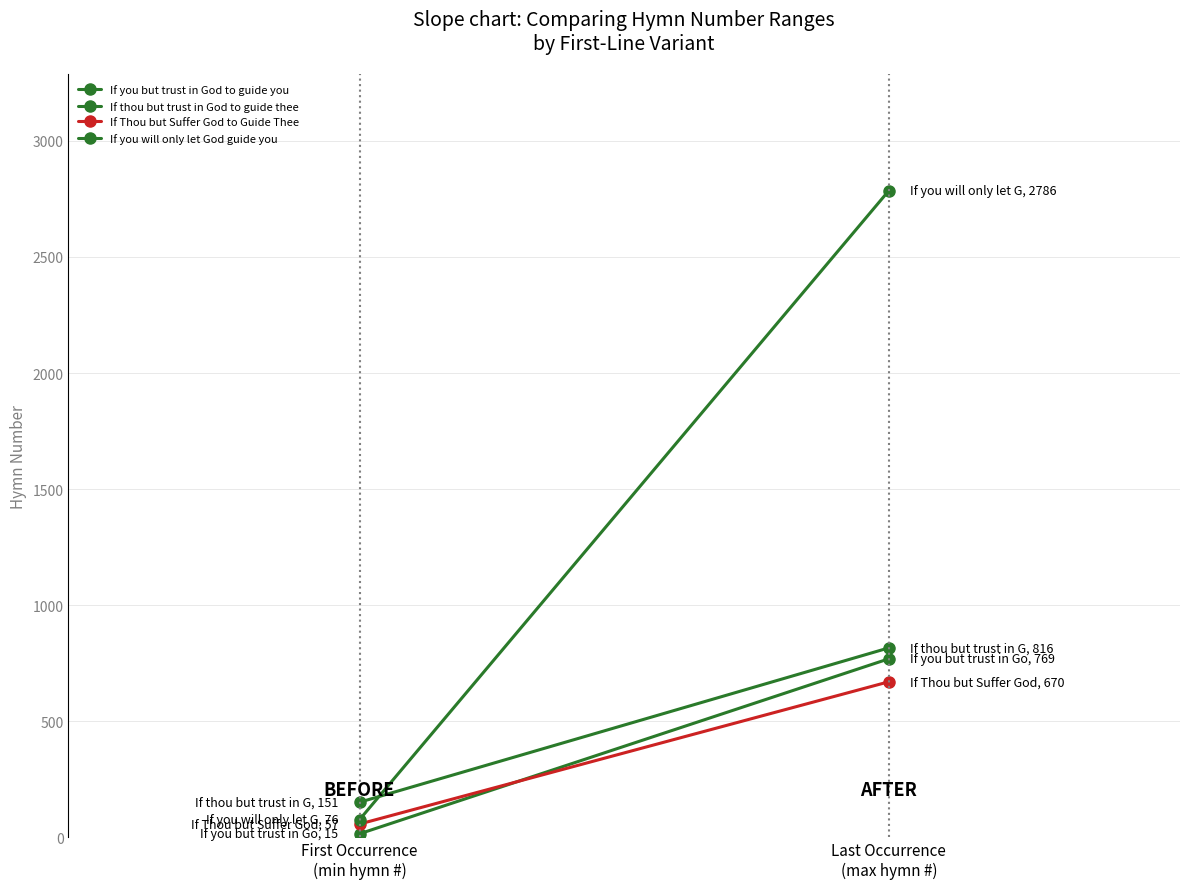

Reading left to right, list all the values displayed in this chart.

If you but trust in God to guide you: First Occurrence
(min hymn #)=15	Last Occurrence
(max hymn #)=769
If thou but trust in God to guide thee: First Occurrence
(min hymn #)=151	Last Occurrence
(max hymn #)=816
If Thou but Suffer God to Guide Thee: First Occurrence
(min hymn #)=57	Last Occurrence
(max hymn #)=670
If you will only let God guide you: First Occurrence
(min hymn #)=76	Last Occurrence
(max hymn #)=2786